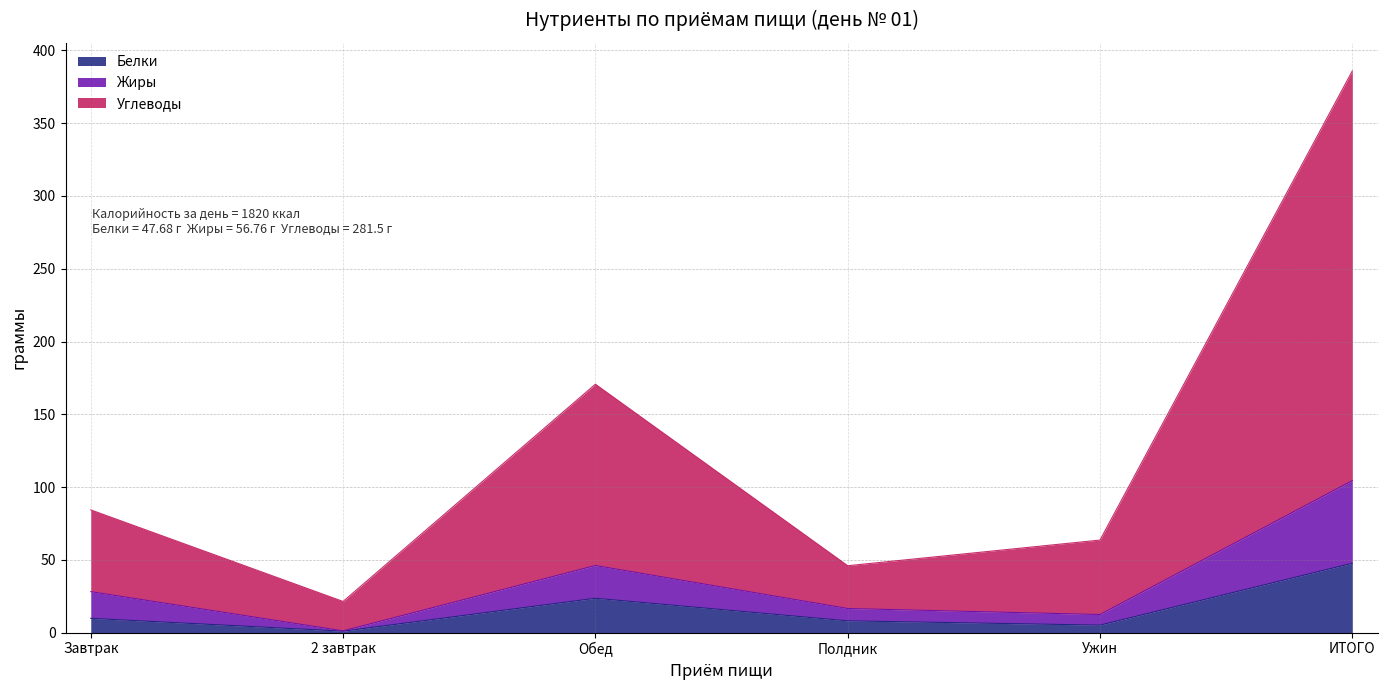

At how many categories does at least one series exceed 312?

1